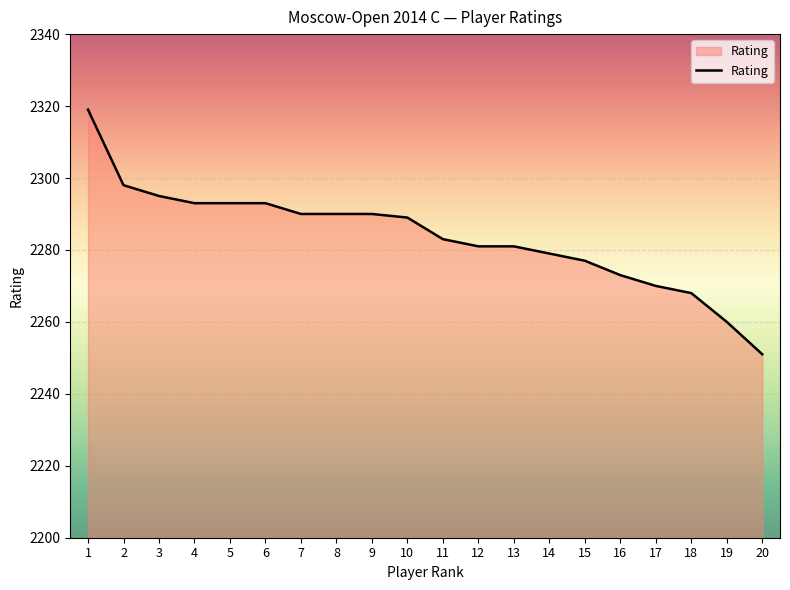

Which label corresponds to the largest value in the chart?

1